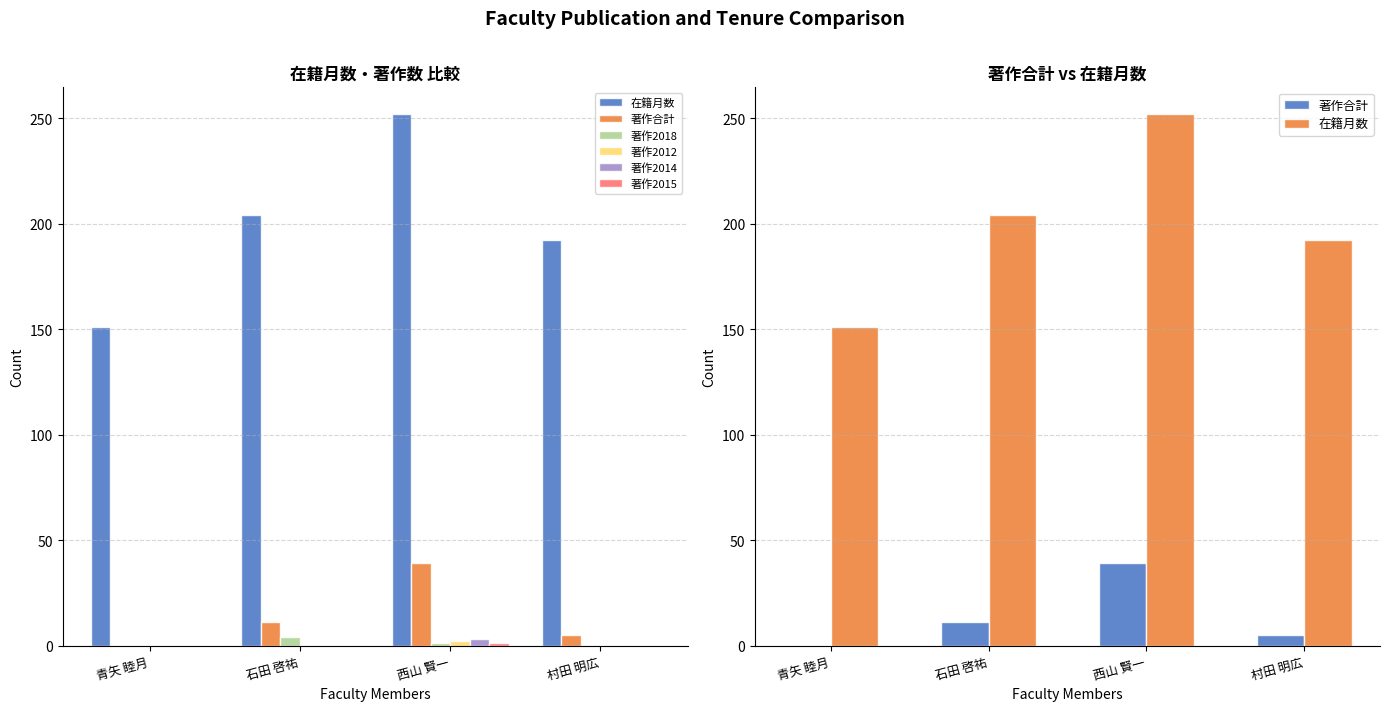

Count the 在籍月数 values in the range 192 to 252.

3